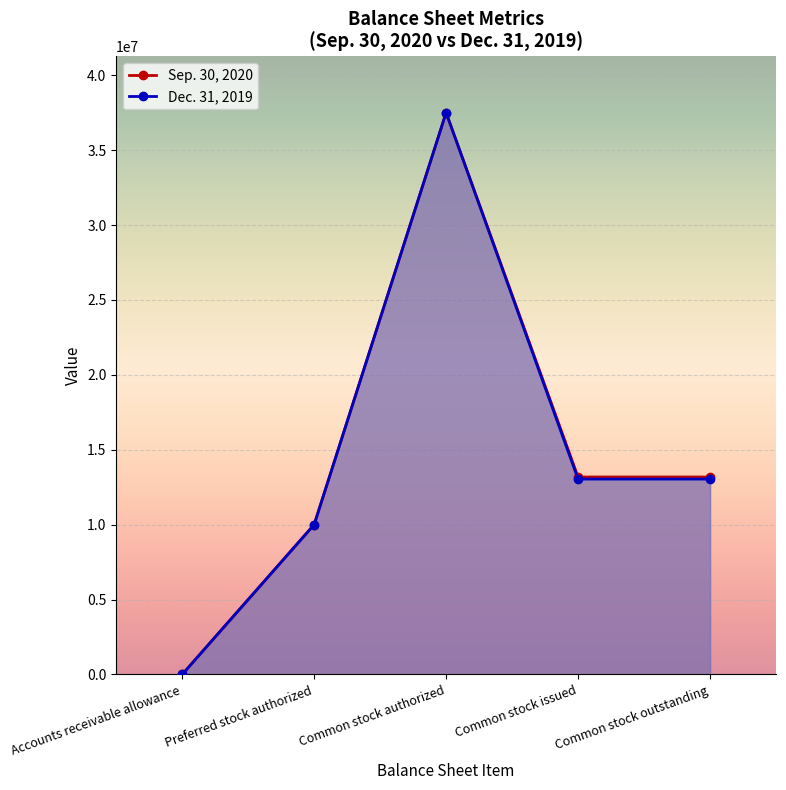

Rank the series by their average value, from lowest to highest.

Dec. 31, 2019, Sep. 30, 2020